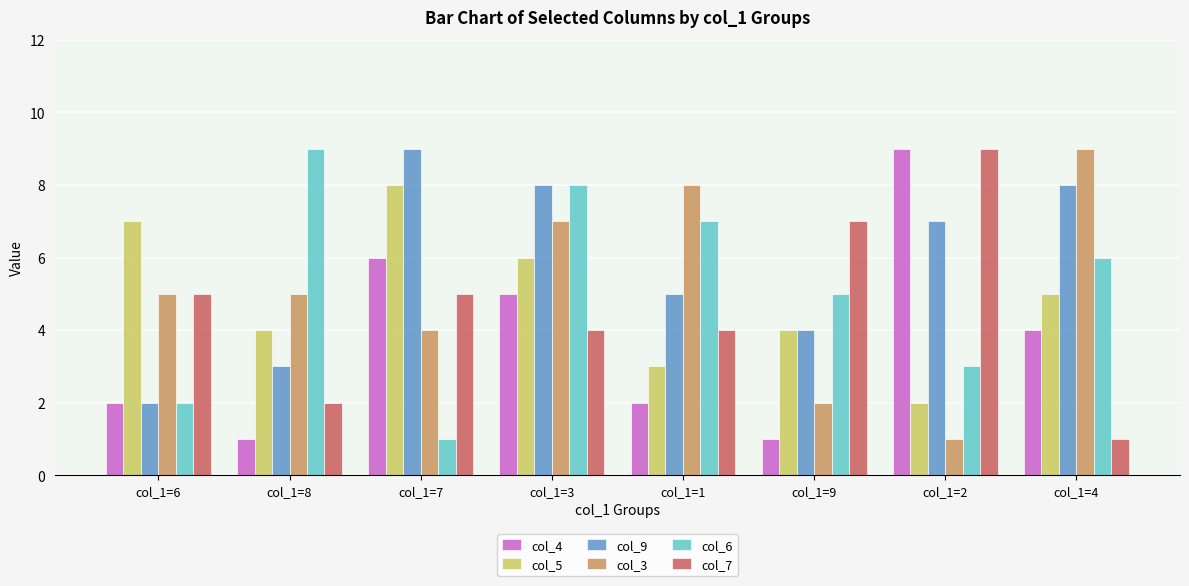

At which label does col_6 reach its minimum?

col_1=7